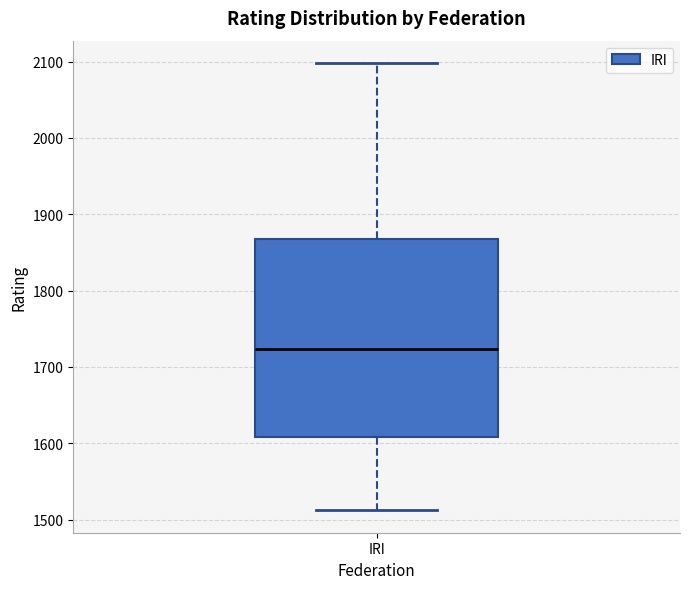

Read this box plot against the y-axis: the position of the median line, the range covered by the box, and the ends of both whiskers. The values are not printed on the chart, so give them approximately, as read against the axis.

median 1720, box 1610 to 1870, whiskers 1510 to 2100